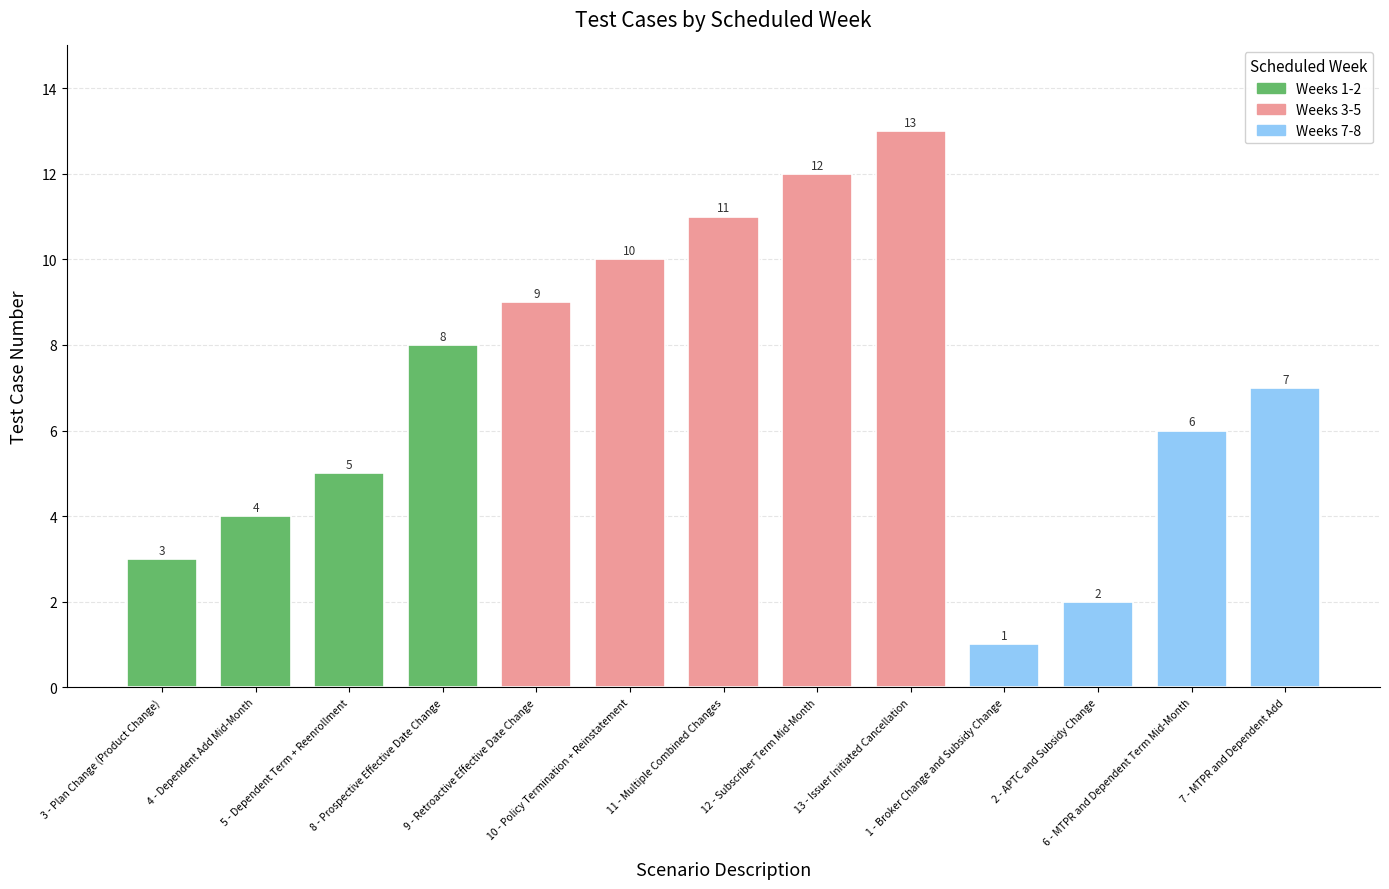

List the labels in order of value, smallest first.

1 - Broker Change and Subsidy Change, 2 - APTC and Subsidy Change, 3 - Plan Change (Product Change), 4 - Dependent Add Mid-Month, 5 - Dependent Term + Reenrollment, 6 - MTPR and Dependent Term Mid-Month, 7 - MTPR and Dependent Add, 8 - Prospective Effective Date Change, 9 - Retroactive Effective Date Change, 10 - Policy Termination + Reinstatement, 11 - Multiple Combined Changes, 12 - Subscriber Term Mid-Month, 13 - Issuer Initiated Cancellation